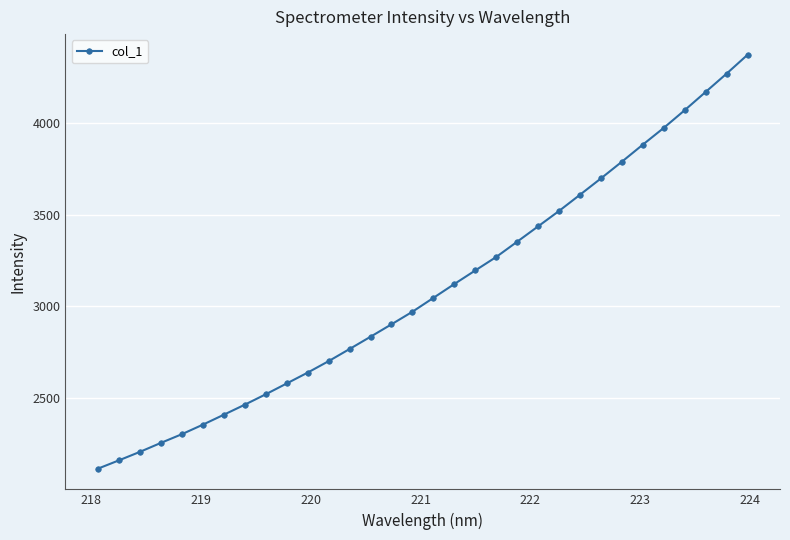

What is the maximum value shown in the chart?

4372.1